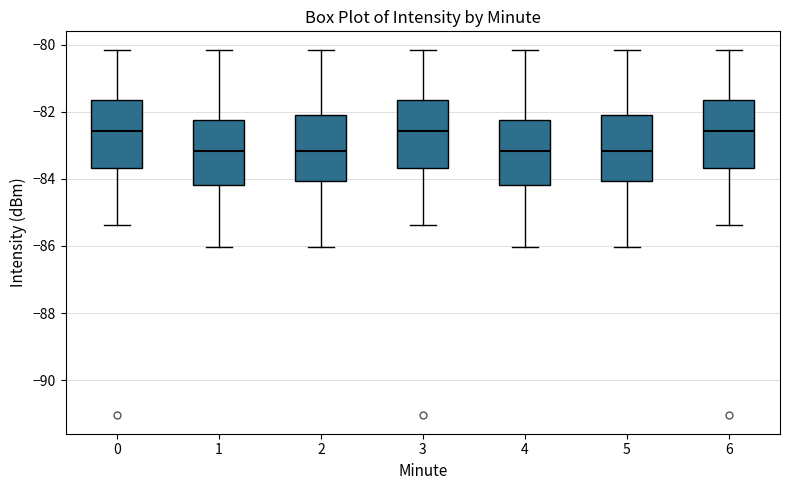

Reading left to right, read every box against the y-axis: the position of its median line, the range the box covers, and the ends of its whiskers. The values are not printed on the chart, so give them approximately, as read against the axis.

0: median -82.6, box -83.6 to -81.6, whiskers -85.4 to -80.2
1: median -83.2, box -84.2 to -82.2, whiskers -86.0 to -80.2
2: median -83.2, box -84.0 to -82.0, whiskers -86.0 to -80.2
3: median -82.6, box -83.6 to -81.6, whiskers -85.4 to -80.2
4: median -83.2, box -84.2 to -82.2, whiskers -86.0 to -80.2
5: median -83.2, box -84.0 to -82.0, whiskers -86.0 to -80.2
6: median -82.6, box -83.6 to -81.6, whiskers -85.4 to -80.2